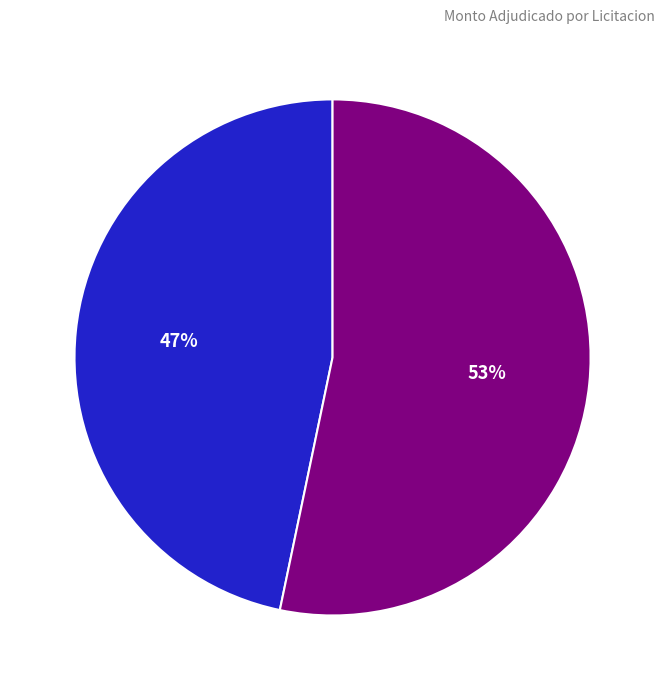

Is the sum of Licitacion 202340 and Licitacion 195258 greater than half?

Yes